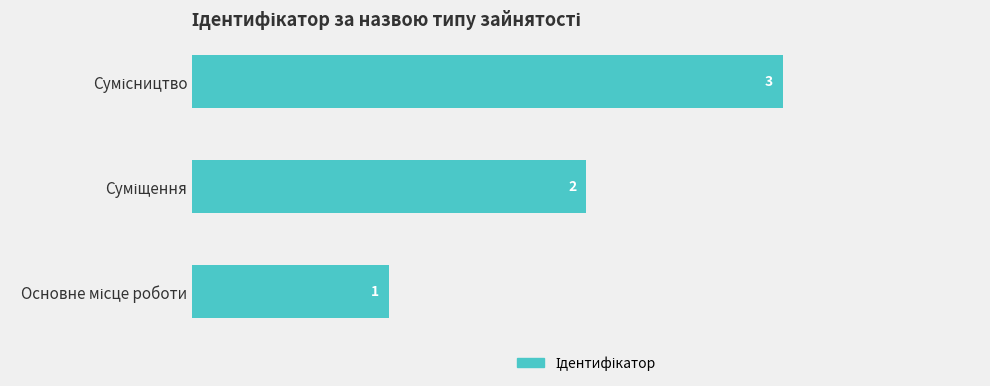

What is the greatest value displayed?

3